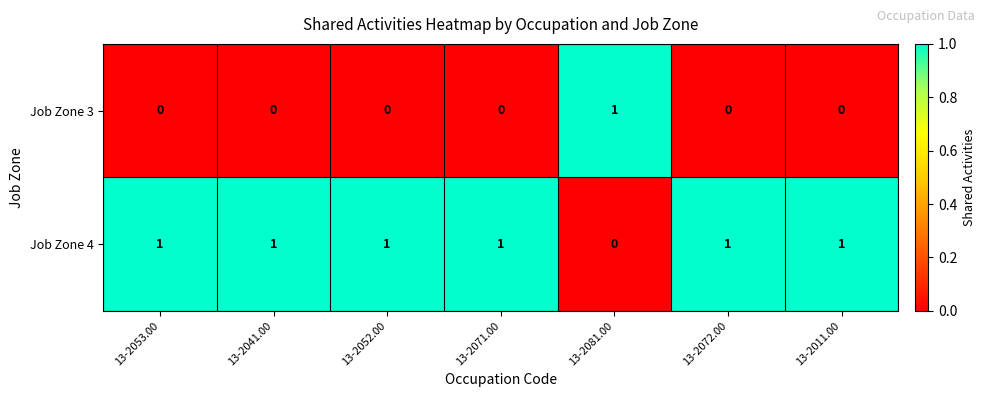

Reading right to left, what are all the values shown in this chart?

Job Zone 3: 13-2011.00=0	13-2072.00=0	13-2081.00=1	13-2071.00=0	13-2052.00=0	13-2041.00=0	13-2053.00=0
Job Zone 4: 13-2011.00=1	13-2072.00=1	13-2081.00=0	13-2071.00=1	13-2052.00=1	13-2041.00=1	13-2053.00=1